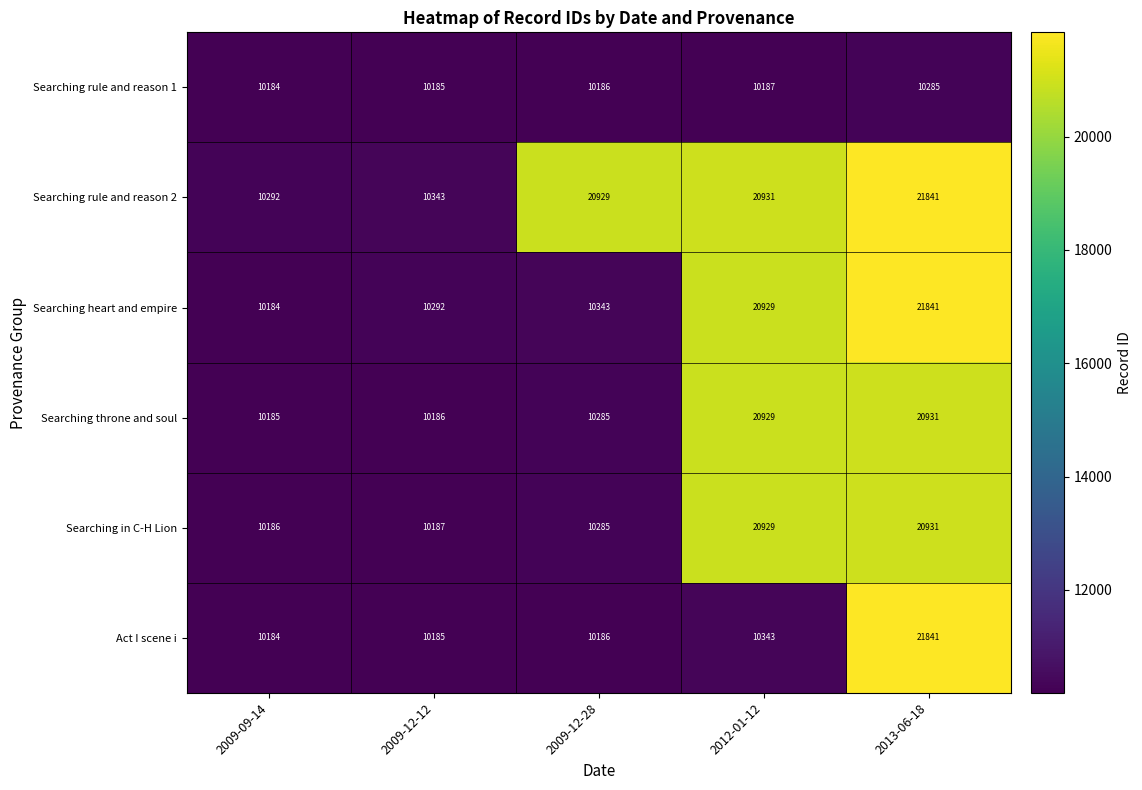

Reading left to right, transcribe all the data shown in this chart.

Searching rule and reason 1: 10184	10185	10186	10187	10285
Searching rule and reason 2: 10292	10343	20929	20931	21841
Searching heart and empire: 10184	10292	10343	20929	21841
Searching throne and soul: 10185	10186	10285	20929	20931
Searching in C-H Lion: 10186	10187	10285	20929	20931
Act I scene i: 10184	10185	10186	10343	21841